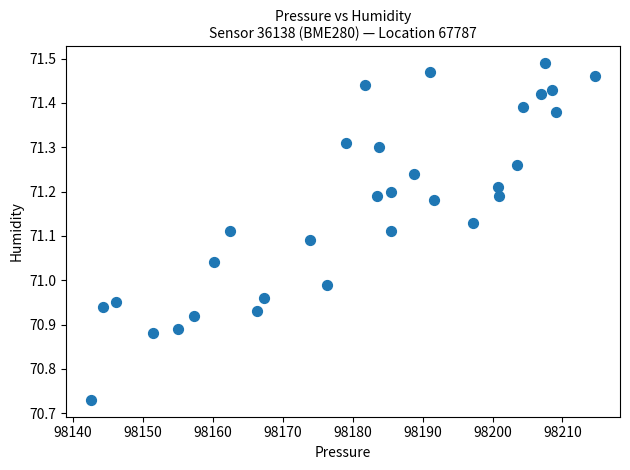

What is the range of Y values (max minus min)?

0.8